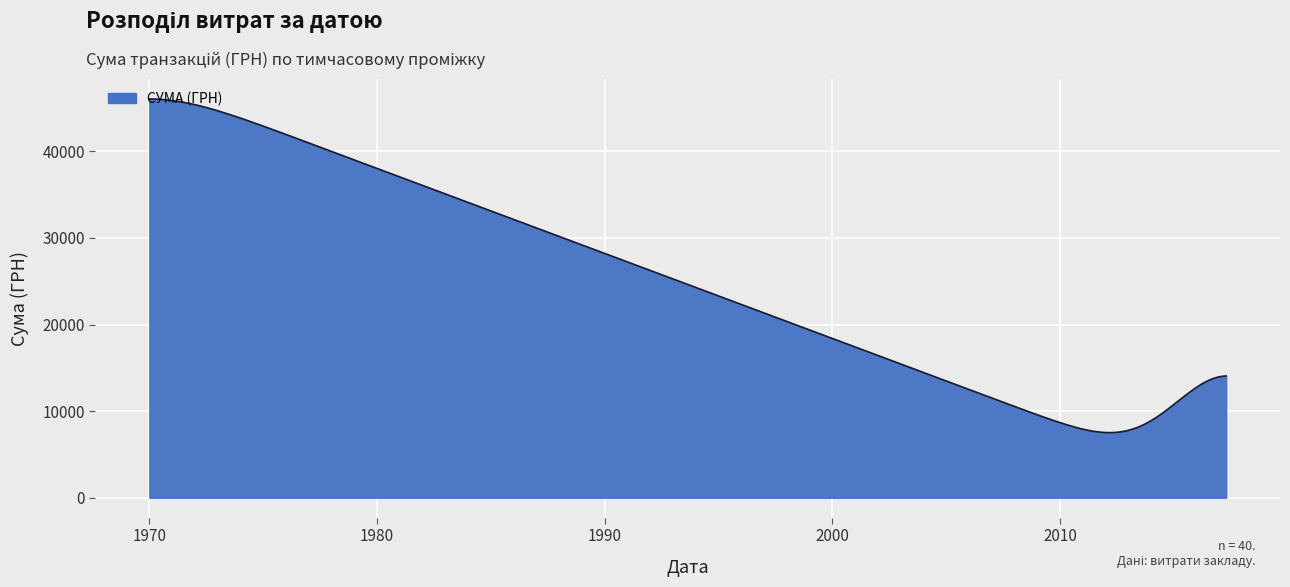

What is the greatest value displayed?

46046.8